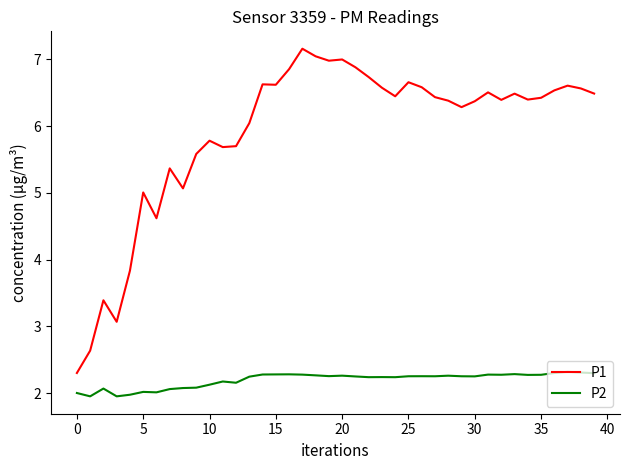

True or false: P1 and P2 cross at least once.

False